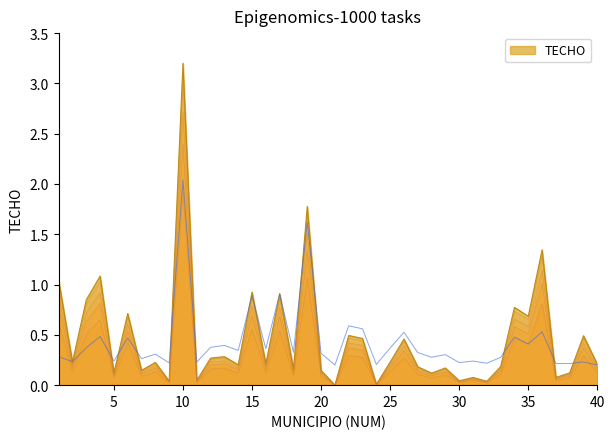

What is the difference between the values at 38 and 10?

3.1